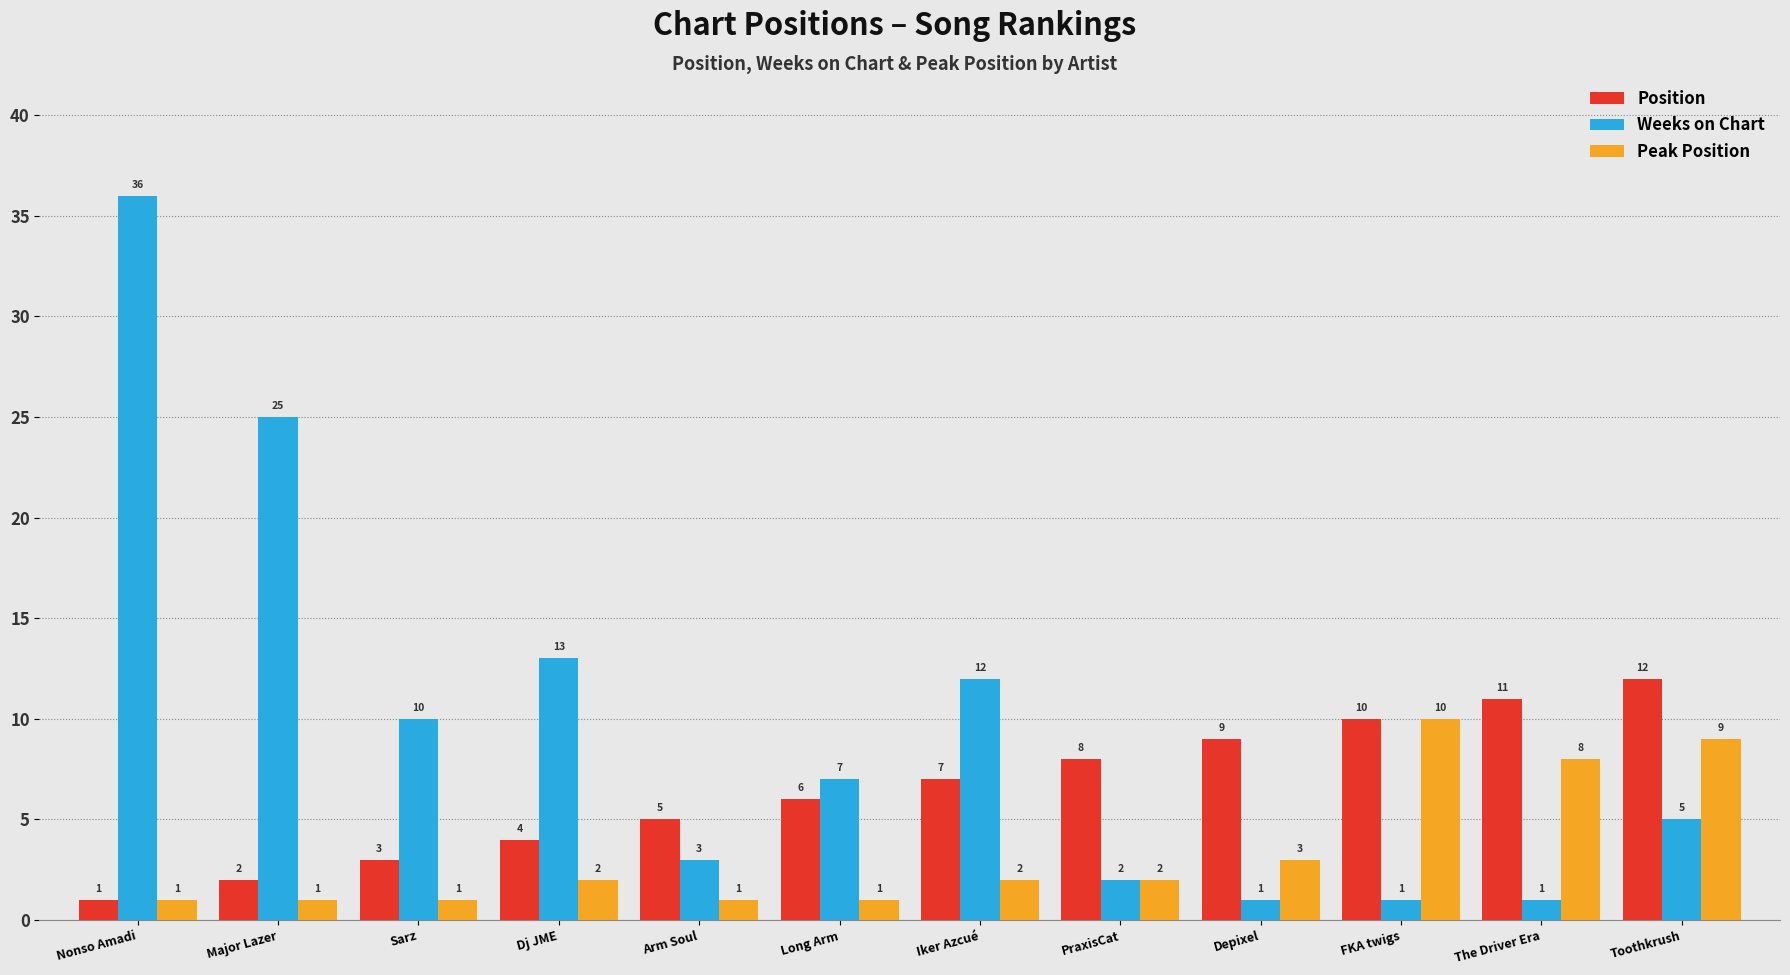

What are all the series names shown in the legend?

Position, Weeks on Chart, Peak Position